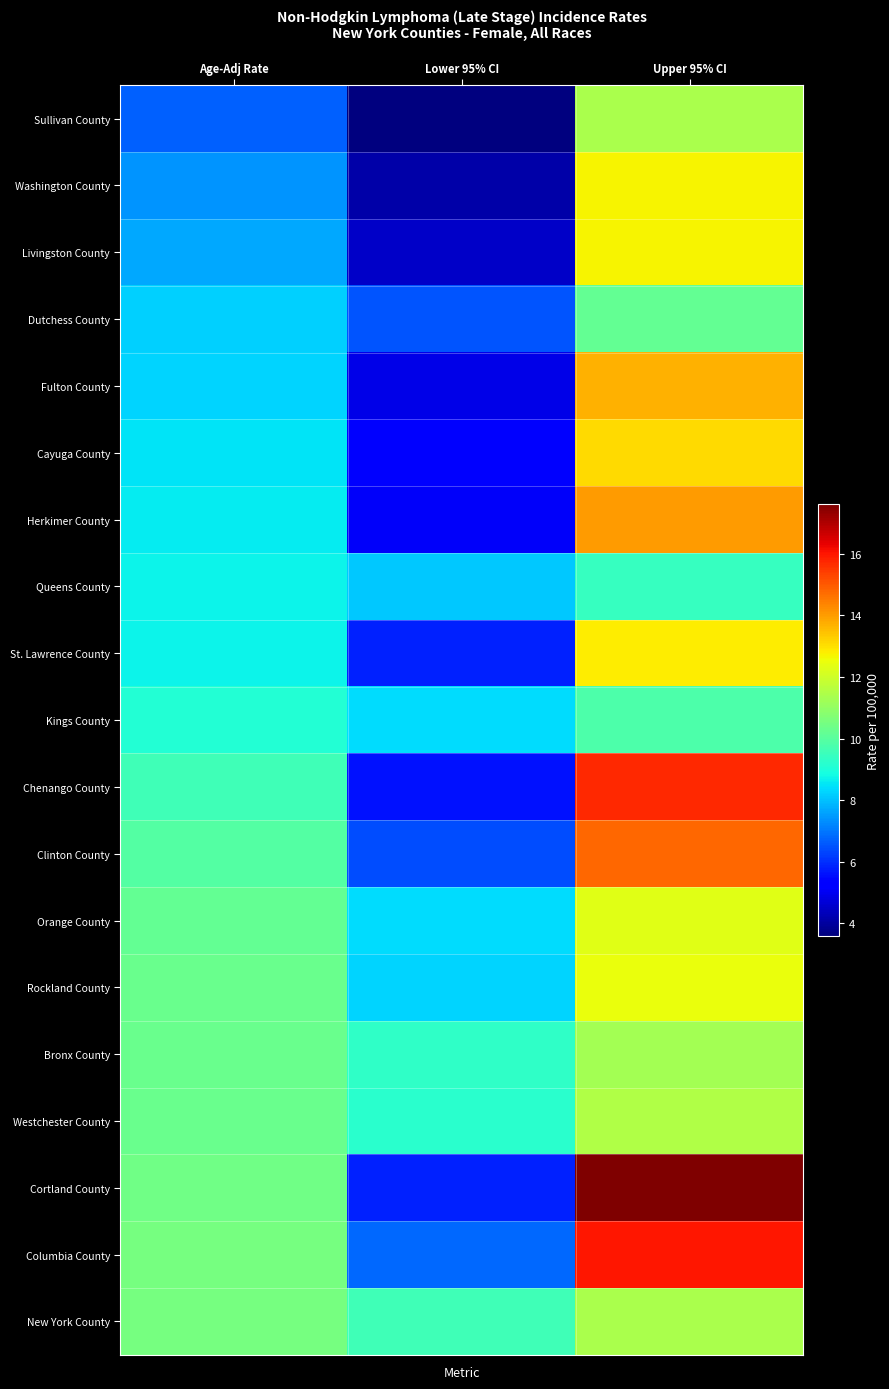

At how many categories does at least one series exceed 3?

3